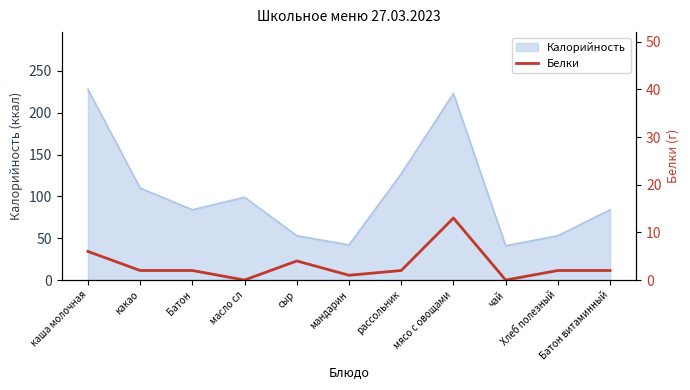

What is the sum of all values?

34